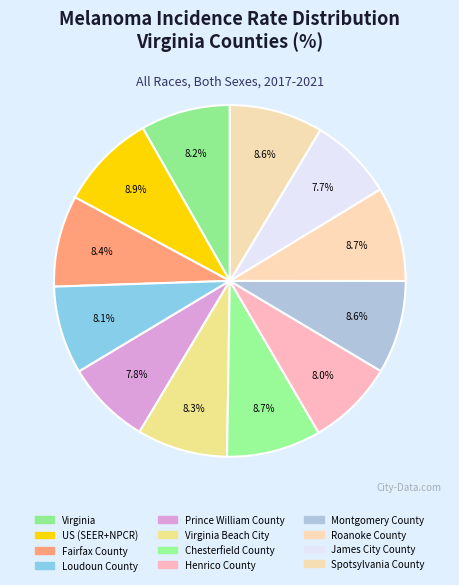

To the nearest percent, what percentage of the pie is James City County?

8%